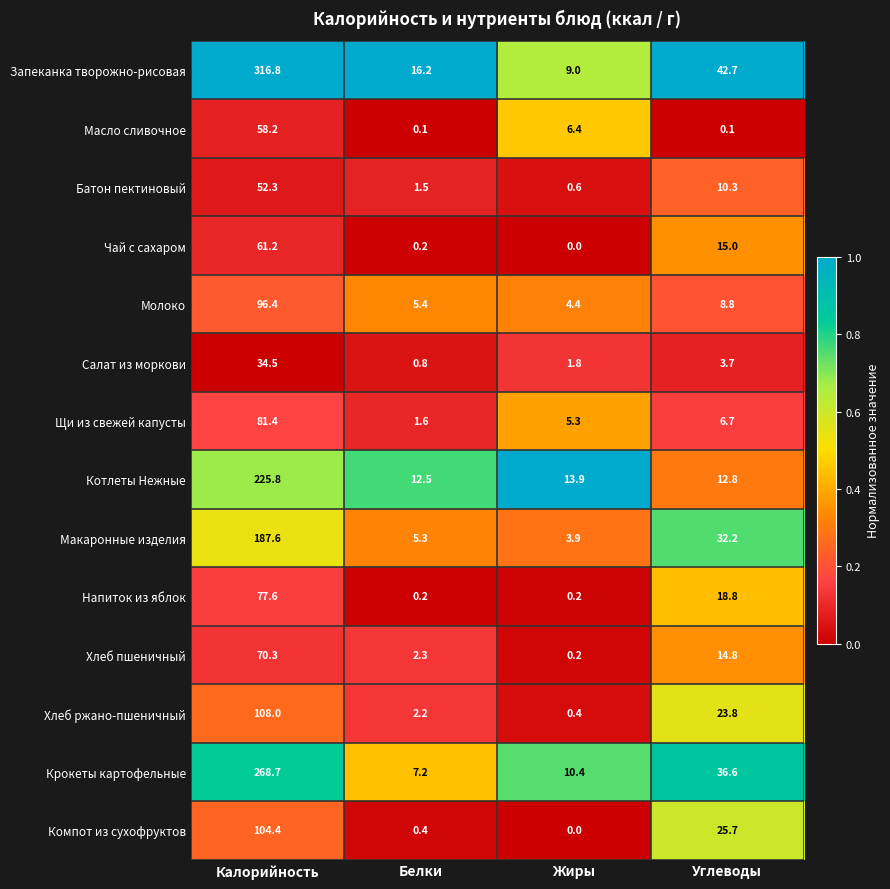

True or false: Чай с сахаром has a value of 15.0 at Углеводы.

True